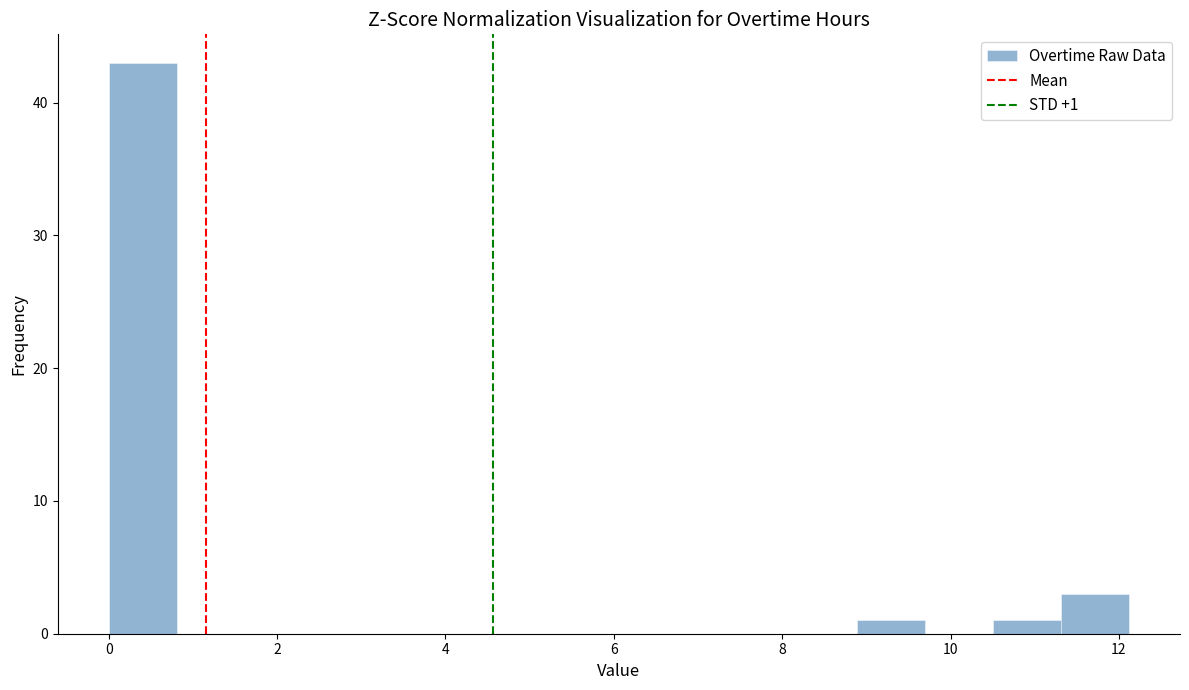

Which range on the x-axis has the tallest bar?

0.0 to 0.8